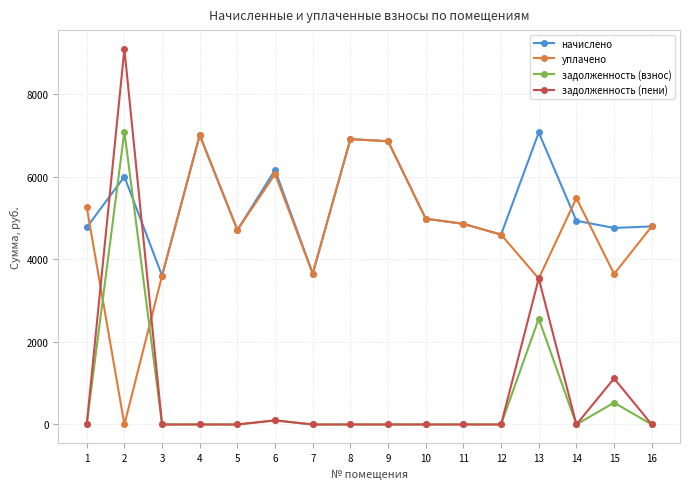

How many lines are shown in the chart?

4